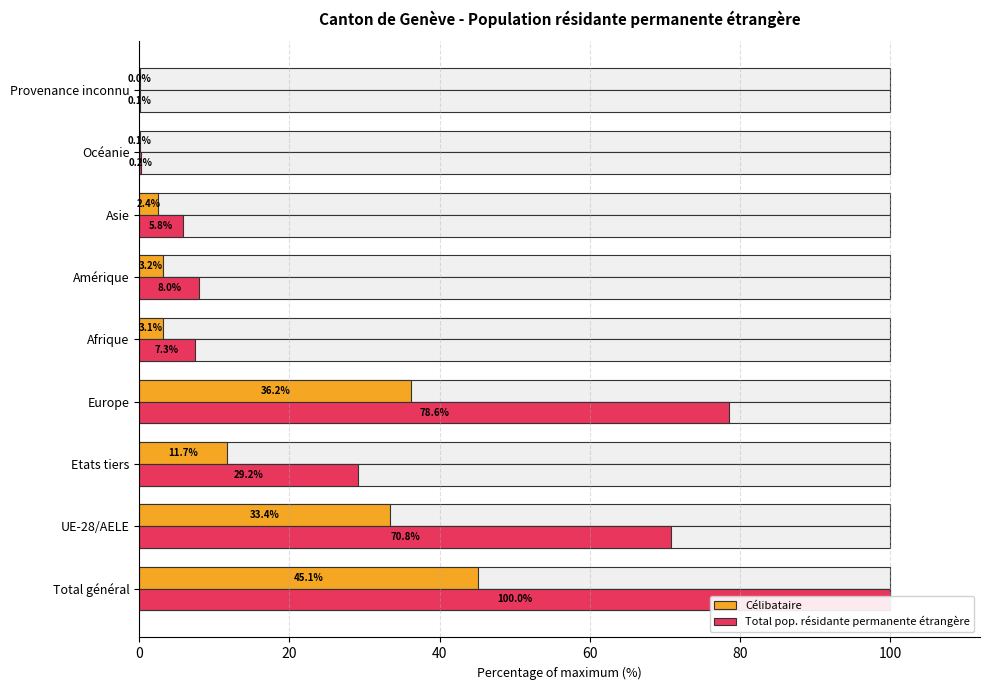

Reading left to right, transcribe all the data shown in this chart.

Célibataire: 45.1	33.4	11.7	36.2	3.1	3.2	2.4	0.1	0.0
Total pop. résidante permanente étrangère: 100.0	70.8	29.2	78.6	7.3	8.0	5.8	0.2	0.1